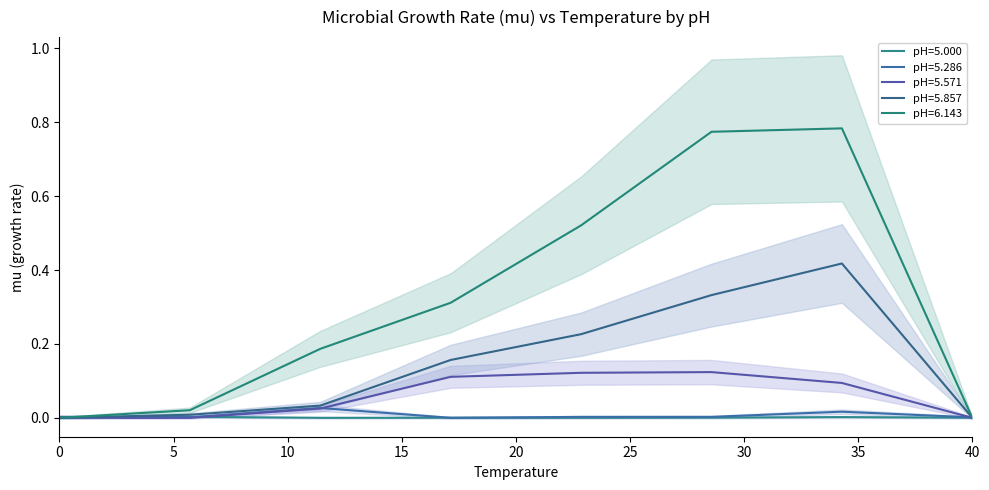

At which category does the chart reach its peak across all series?

34.28571428571428